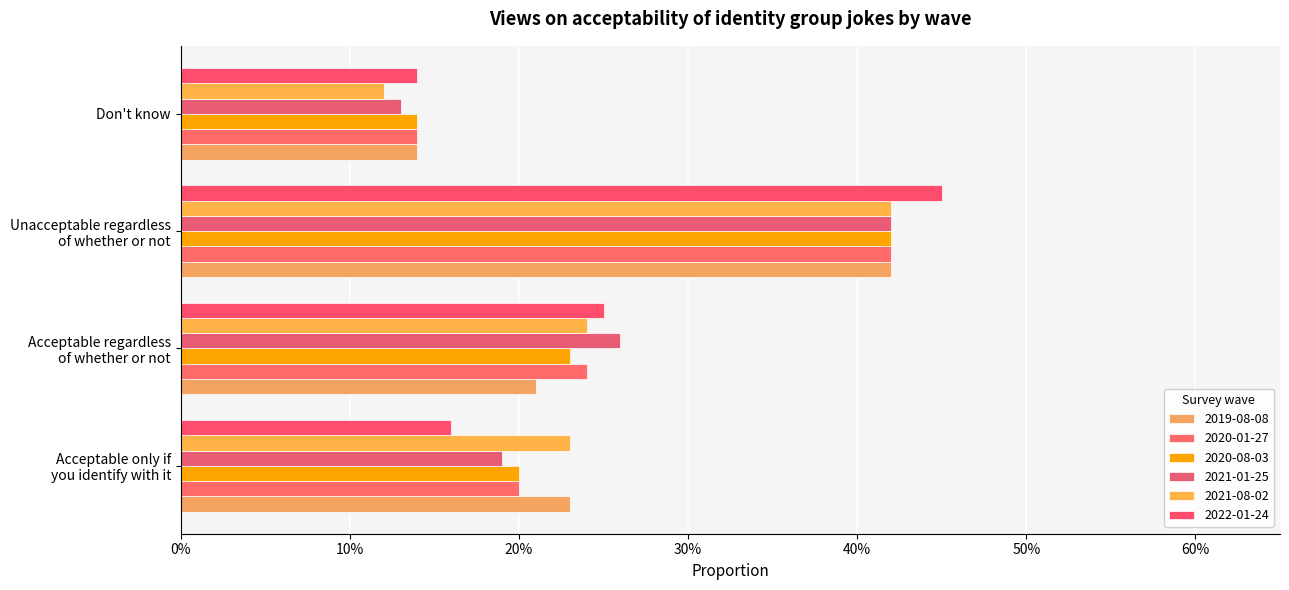

What is the label of the 2nd bar from the right?

Unacceptable regardless
of whether or not